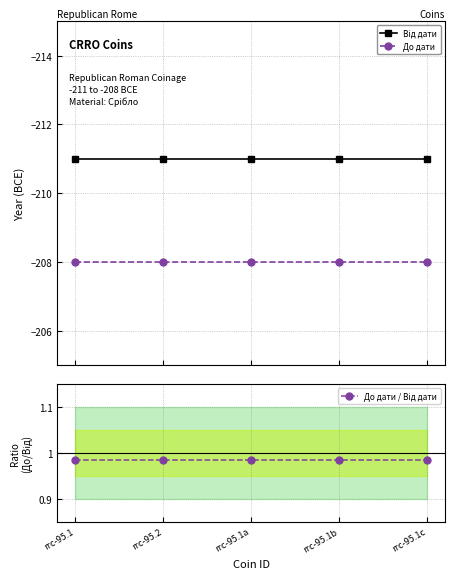

Reading right to left, transcribe all the data shown in this chart.

Від дати: rrc-95.1c=-211.0	rrc-95.1b=-211.0	rrc-95.1a=-211.0	rrc-95.2=-211.0	rrc-95.1=-211.0
До дати: rrc-95.1c=-208.0	rrc-95.1b=-208.0	rrc-95.1a=-208.0	rrc-95.2=-208.0	rrc-95.1=-208.0
До дати / Від дати: rrc-95.1c=1.0	rrc-95.1b=1.0	rrc-95.1a=1.0	rrc-95.2=1.0	rrc-95.1=1.0